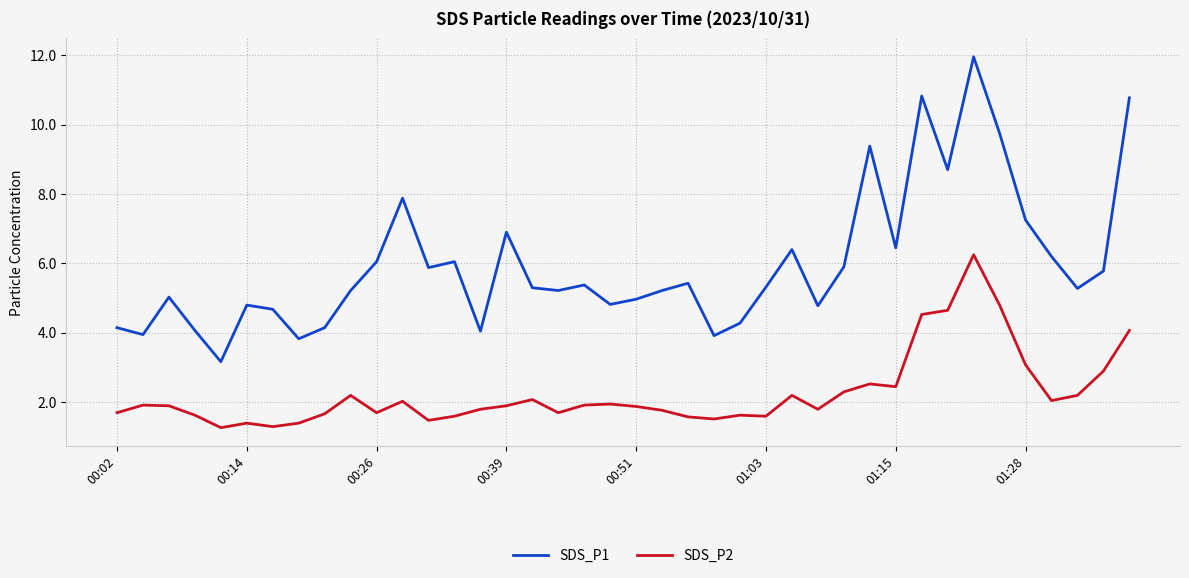

What is the difference between the maximum and minimum values in the SDS_P1 series?

8.8